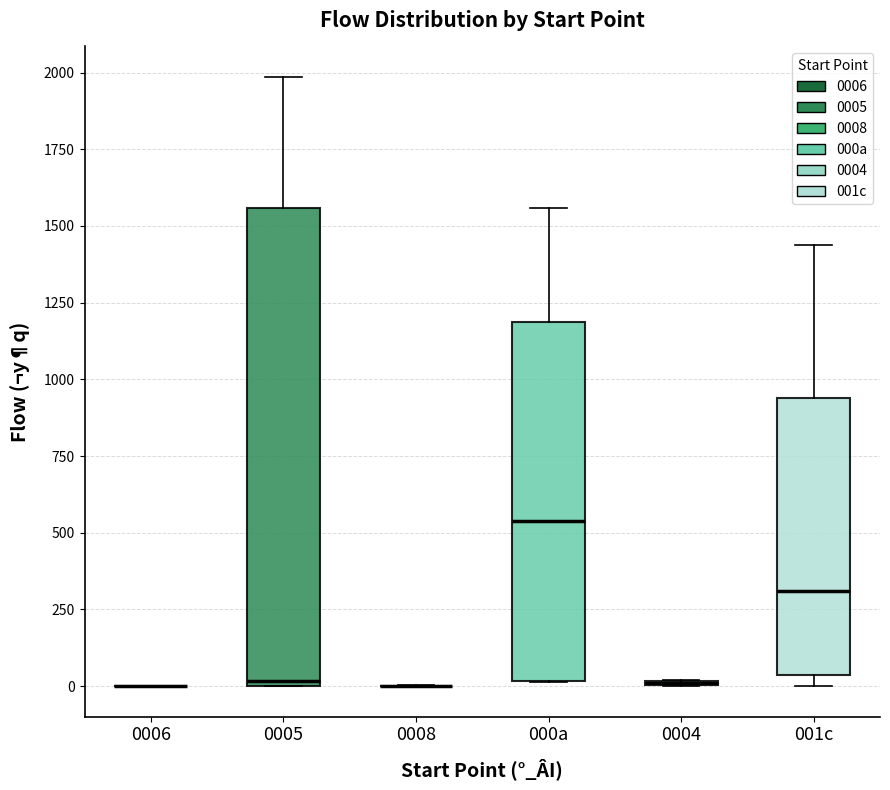

Reading left to right, read every box against the y-axis: the position of its median line, the range the box covers, and the ends of its whiskers. The values are not printed on the chart, so give them approximately, as read against the axis.

0006: box collapsed to a line at 0, whiskers 0 to 0
0005: median 0 (just above the box's lower edge), box 0 to 1550, whiskers 0 to 2000
0008: box collapsed to a line at 0, whiskers 0 to 0
000a: median 550, box 0 to 1200, whiskers 0 to 1550
0004: box collapsed to a line at 0, whiskers 0 to 0
001c: median 300, box 50 to 950, whiskers 0 to 1450